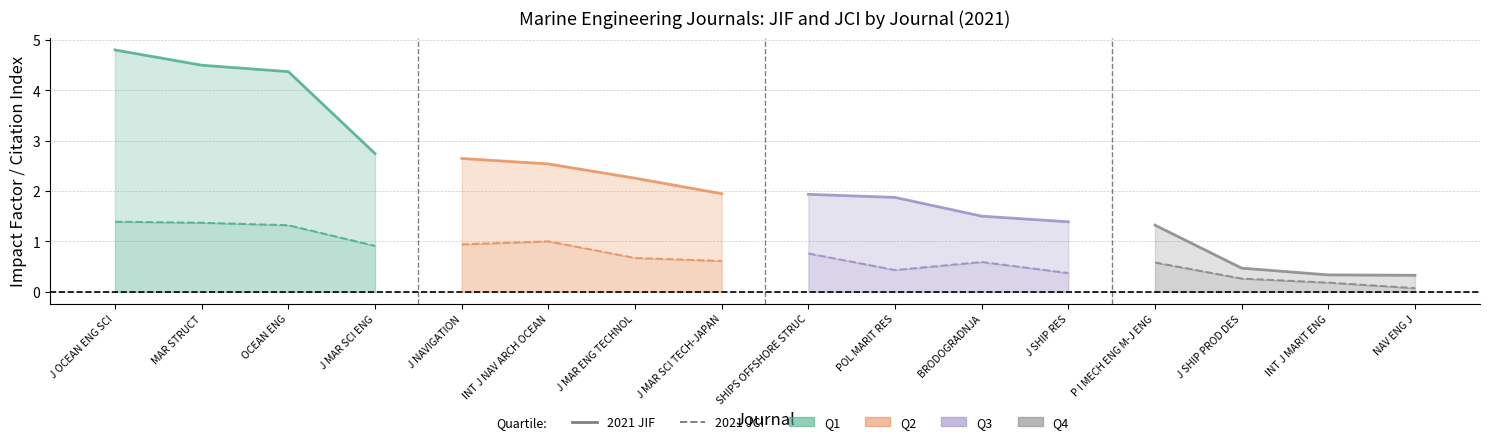

True or false: 2021 JCI and 2021 JIF intersect in this chart.

False